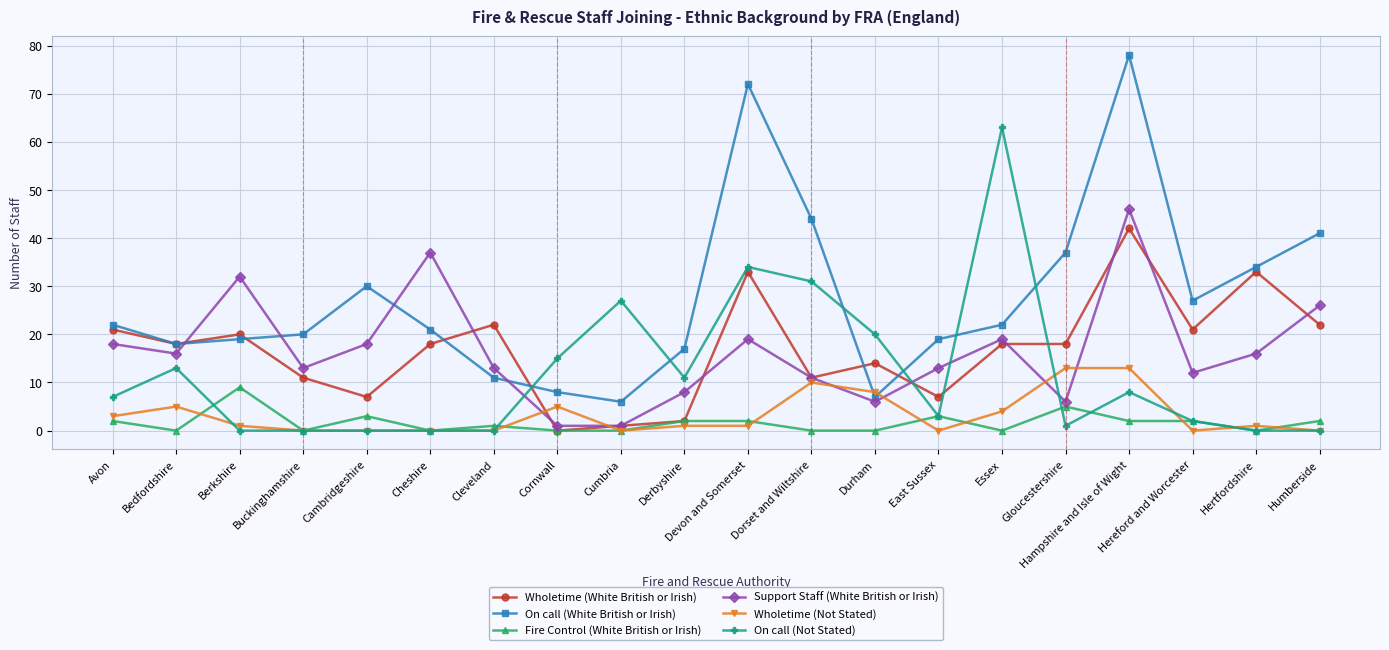

At which category does the chart reach its peak across all series?

Hampshire and Isle of Wight